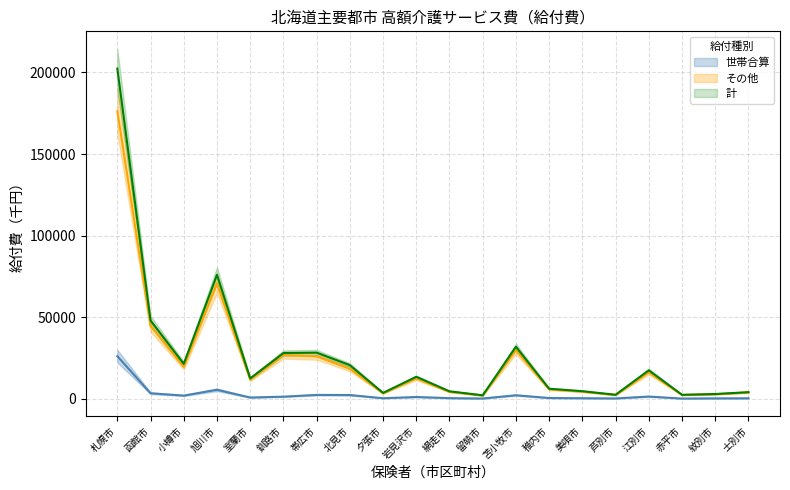

What is the label of the 20th point from the right?

札幌市